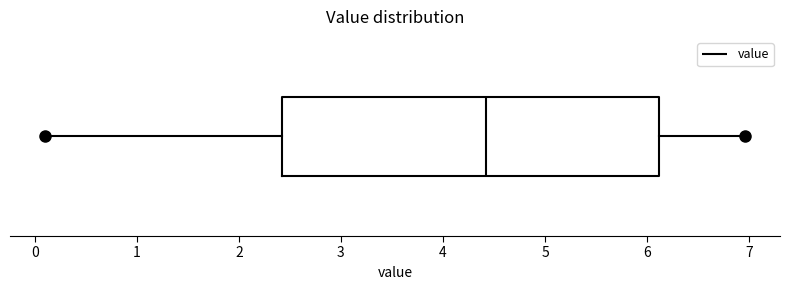

Transcribe this box plot: give where the median line is, the range the box spans, and where the two whiskers end, as read against the x-axis. The values are not printed on the chart, so give them approximately, as read against the axis.

median 4.4, box 2.4 to 6.1, whiskers 0.1 to 7.0